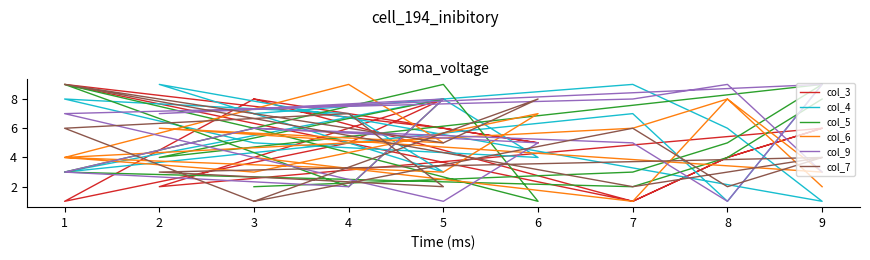

Rank the series by their maximum value, from lowest to highest.

col_3, col_4, col_5, col_6, col_9, col_7